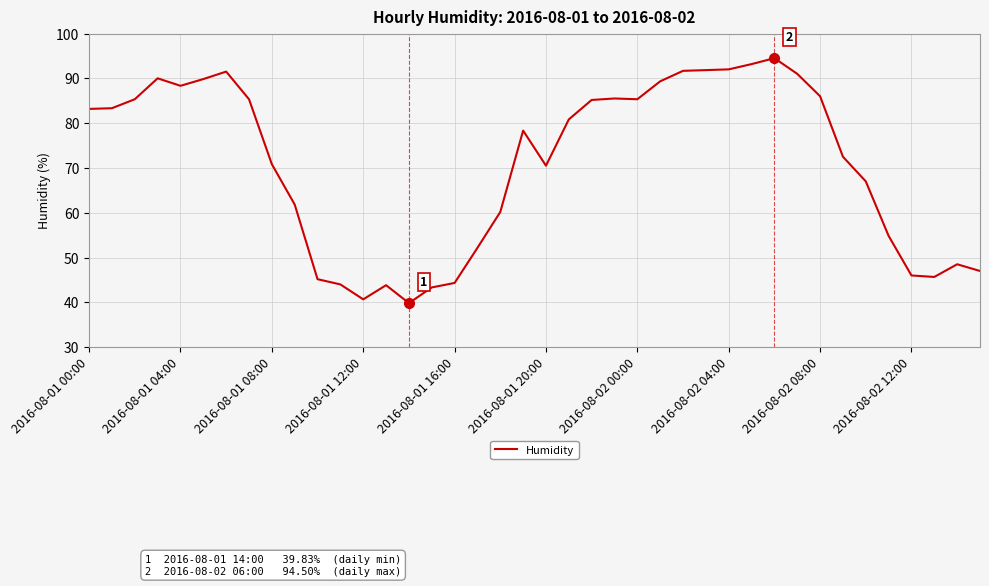

What is the difference between the maximum and minimum values?

54.7